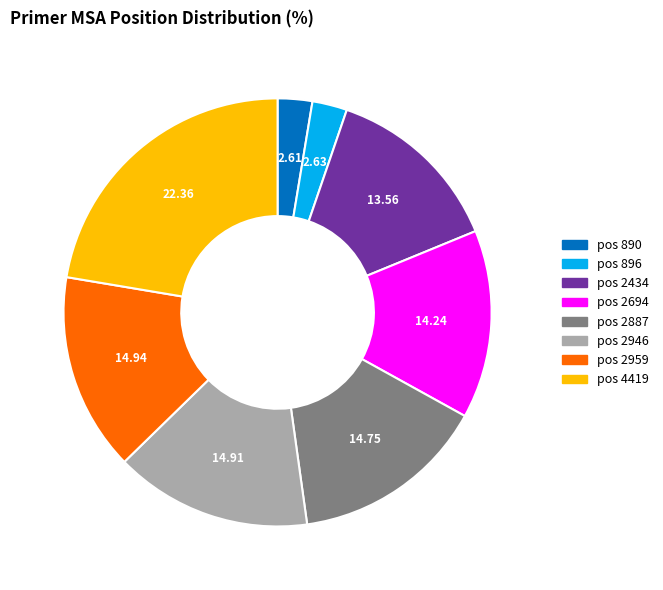

Does any single category account for the majority?

No